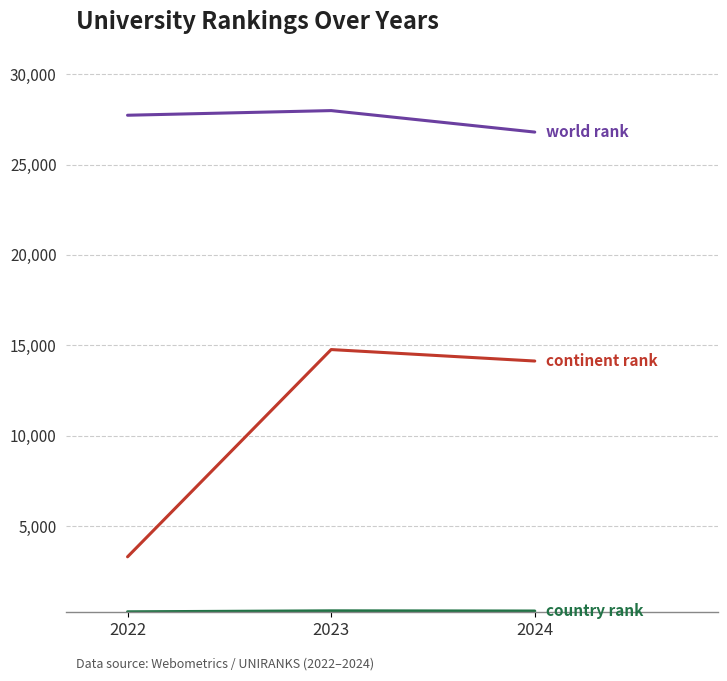

At which category is the sum across all series the highest?

2023